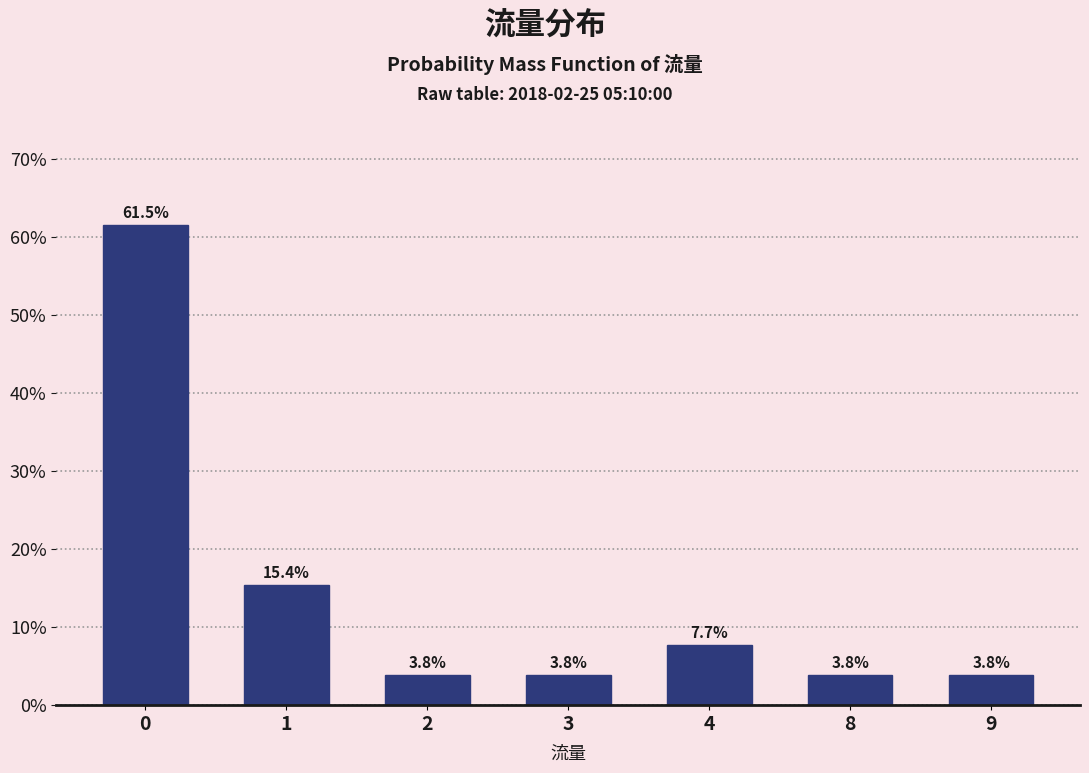

Does the chart contain any negative values?

No